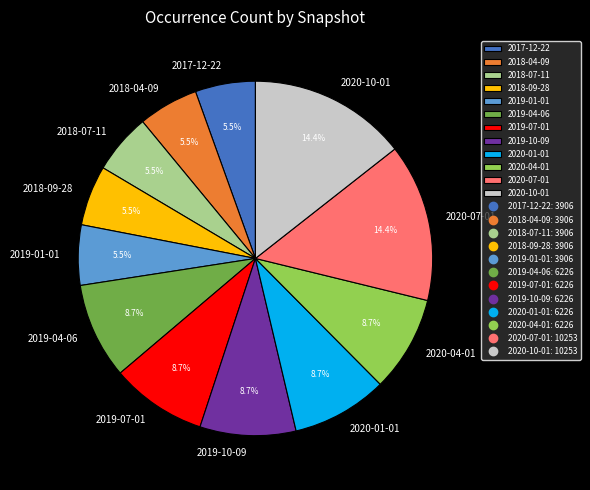

To the nearest percent, what is the average slice percentage?

8%